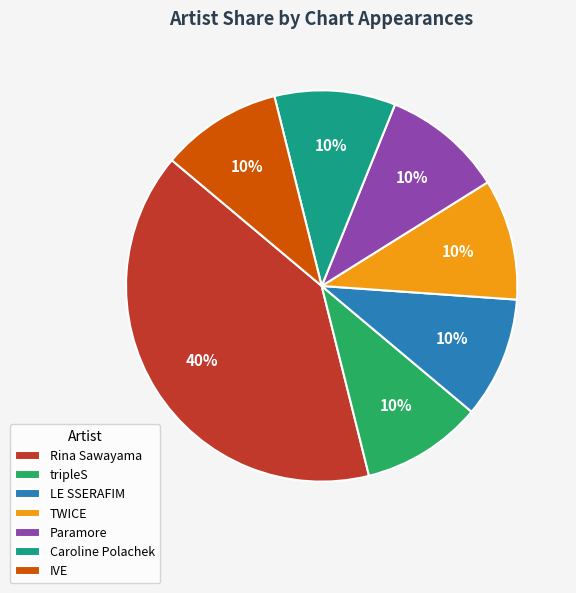

How many segments does this pie chart have?

7